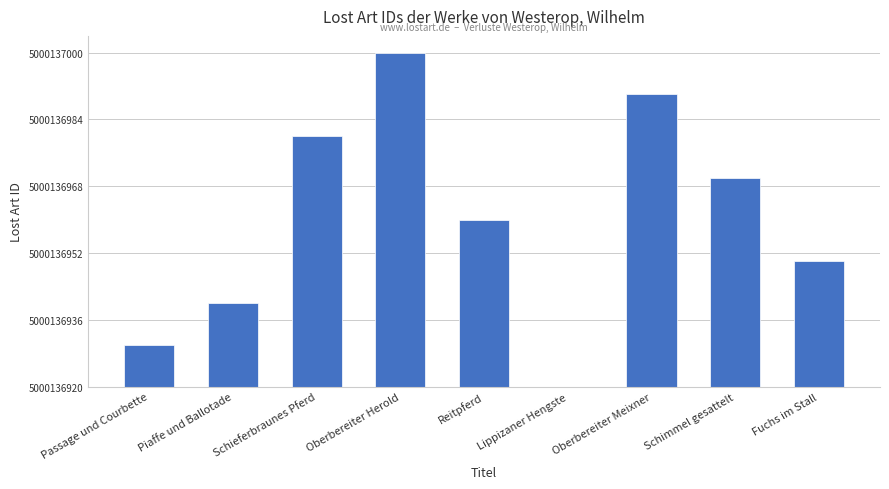

Reading left to right, what are all the values shown in this chart?

10	20	60	80	40	0	70	50	30